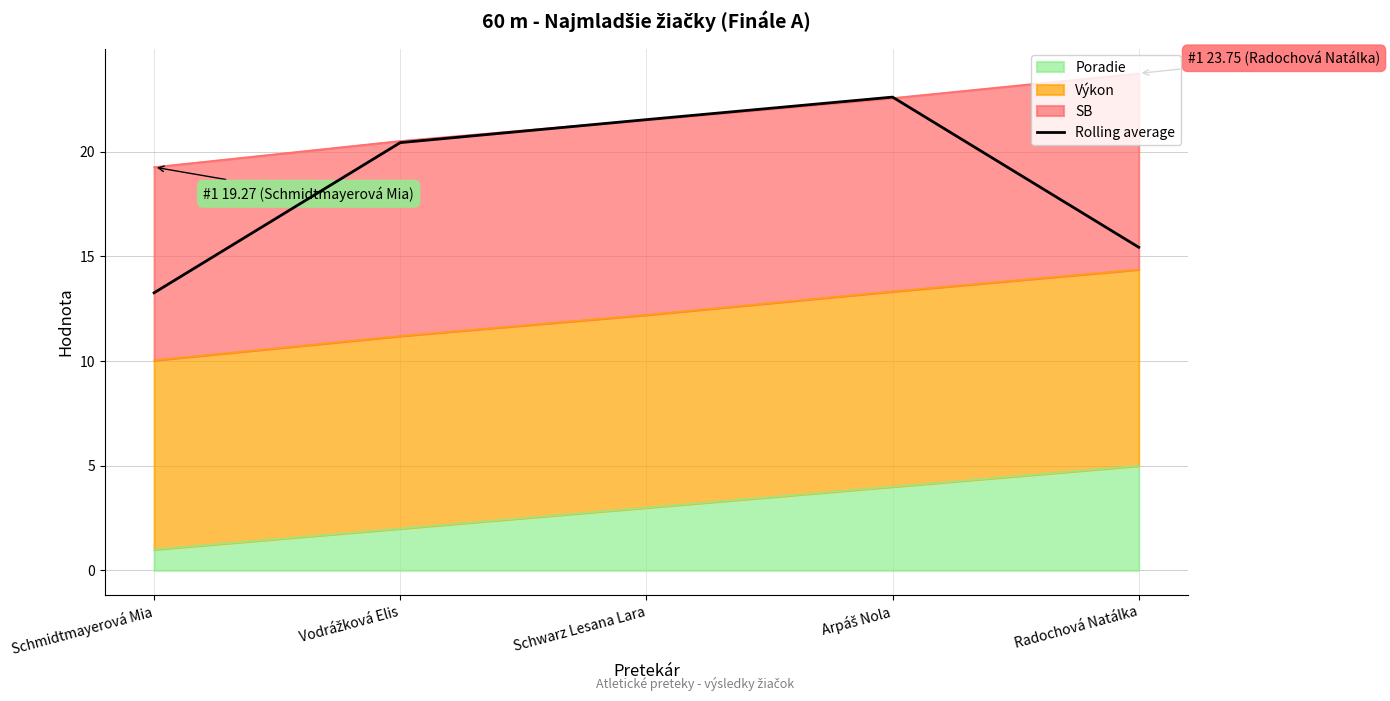

List the labels in order of value, largest first.

Arpáš Nola, Schwarz Lesana Lara, Vodrážková Elis, Radochová Natálka, Schmidtmayerová Mia